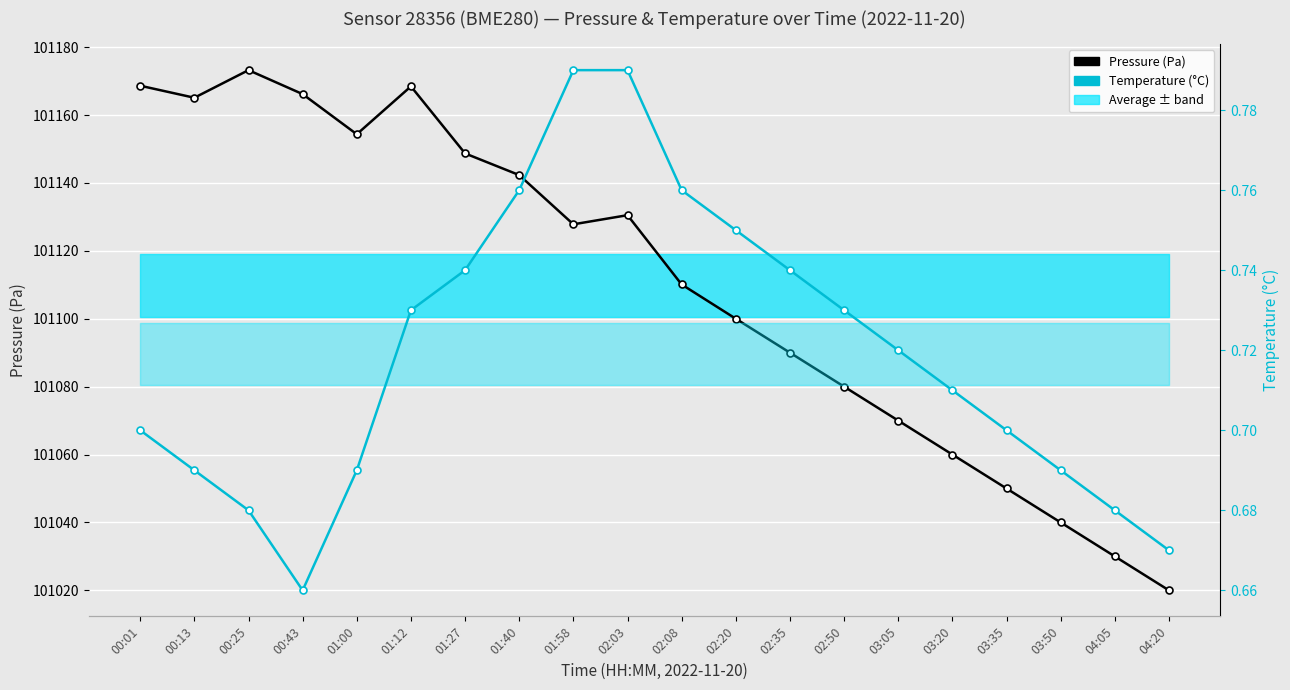

True or false: Pressure (Pa) has a value of 29805.2 at 01:40.

False